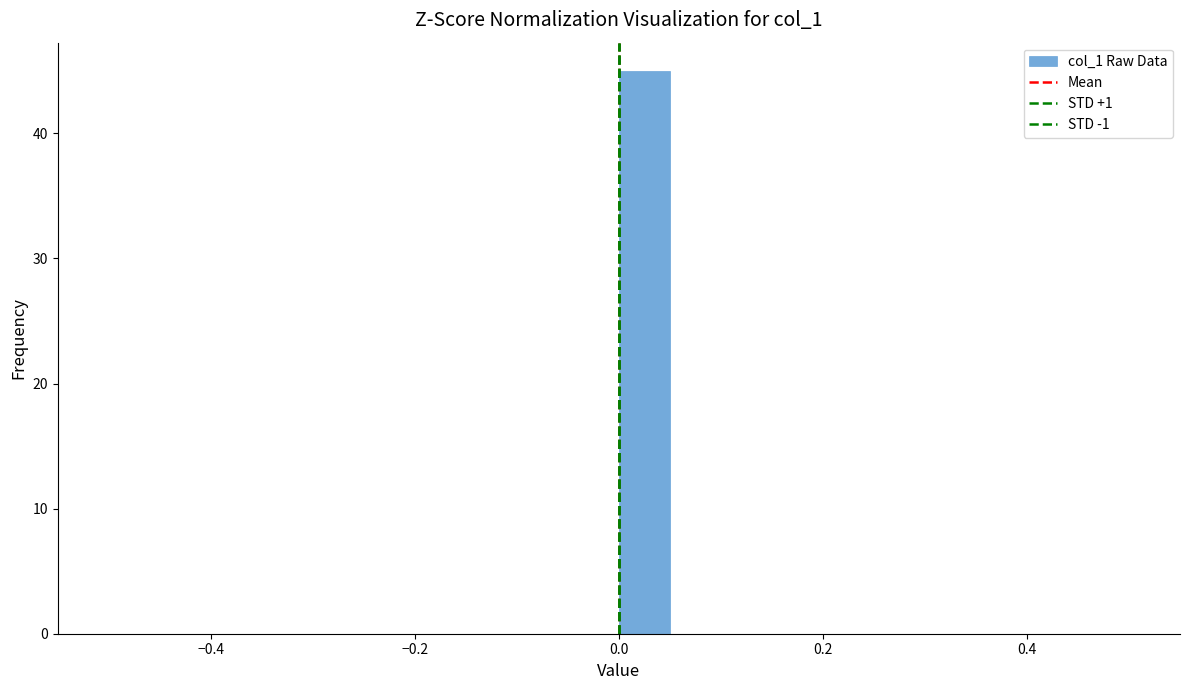

Read against the x-axis, roughly where is the centre of the tallest bar?

0.02